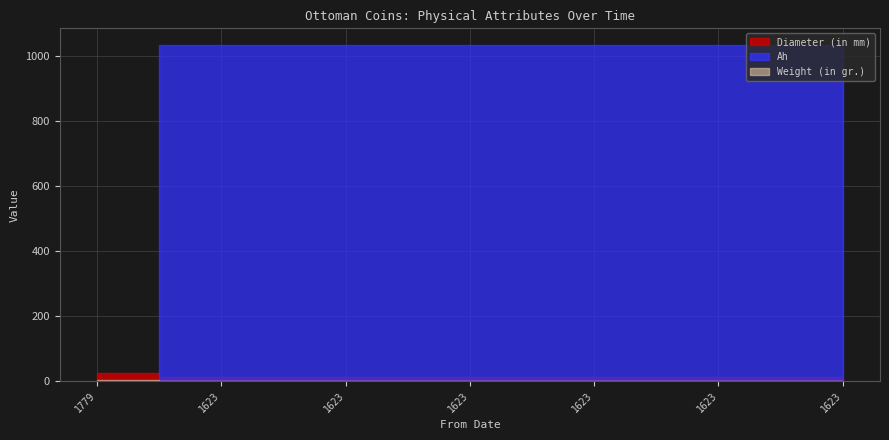

What is the difference between the second highest and minimum values in the Ah series?

1032.0